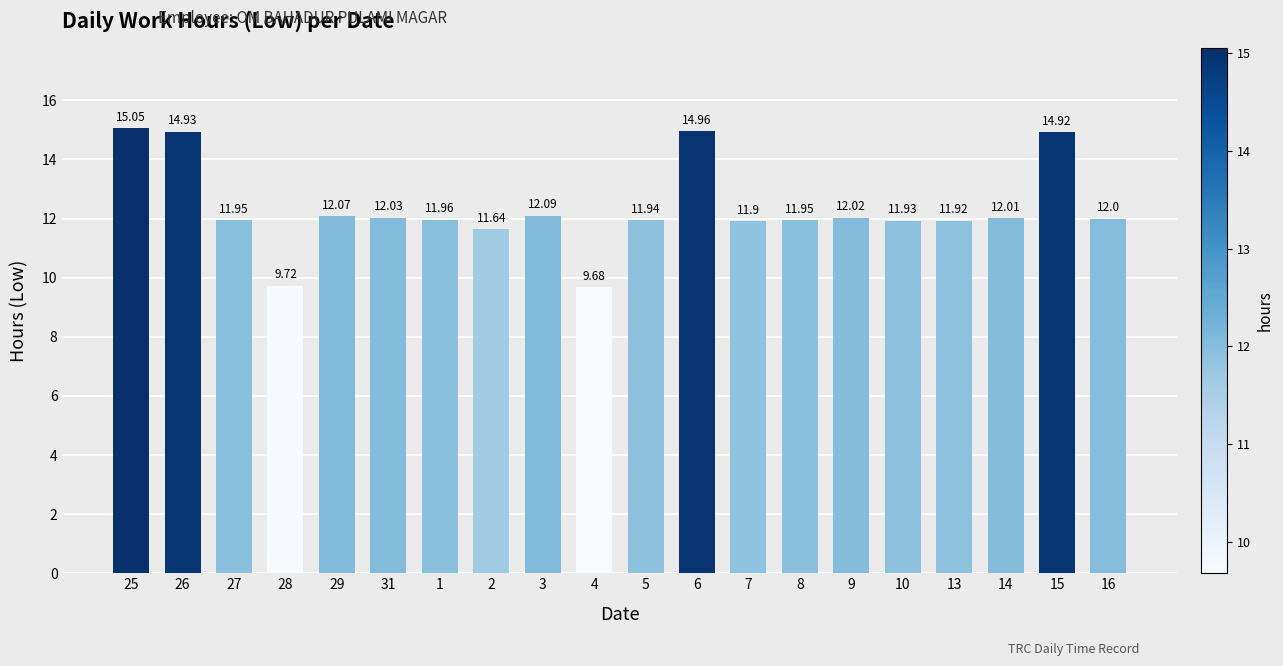

What is the sum of all values?

246.7